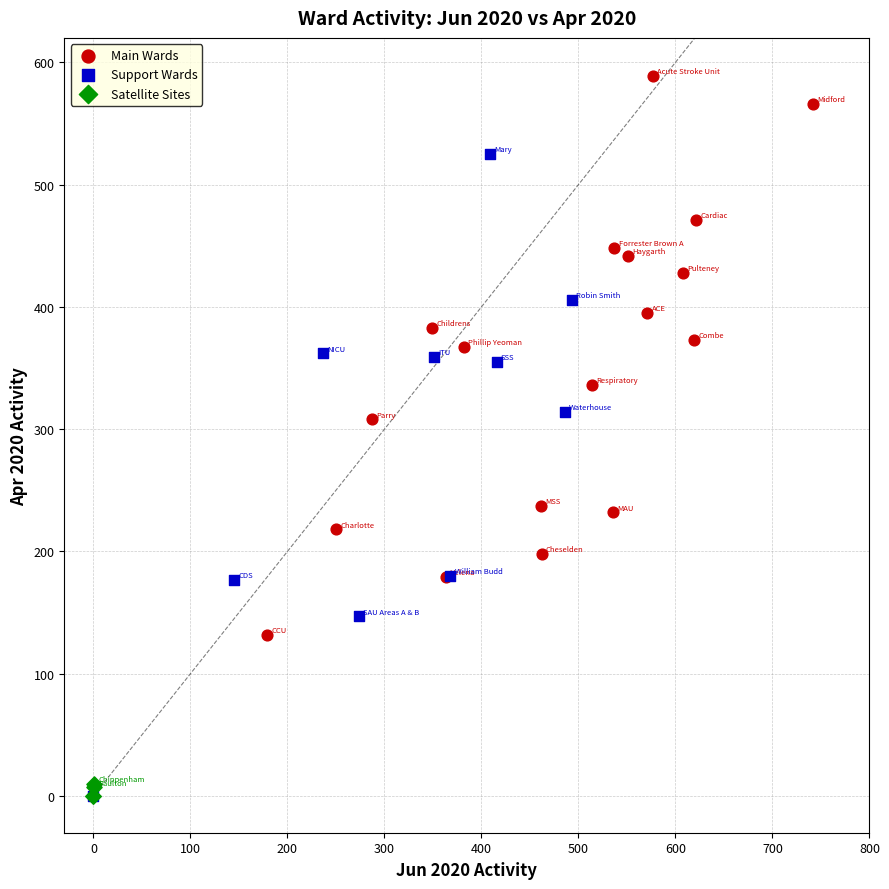

Which series contains the highest Y value?

Main Wards